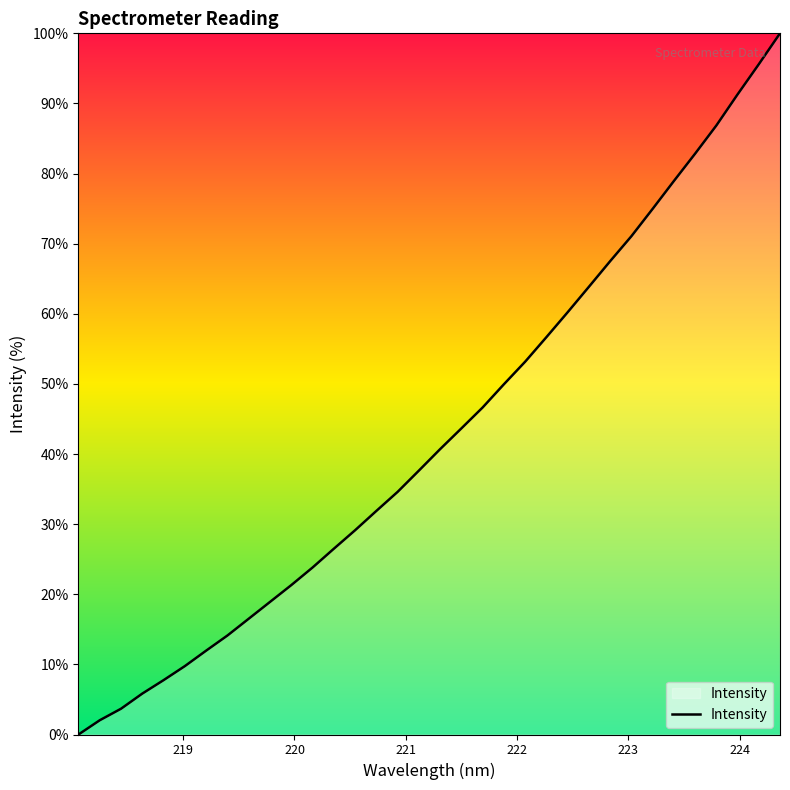

What is the sum of all values?

1459.3